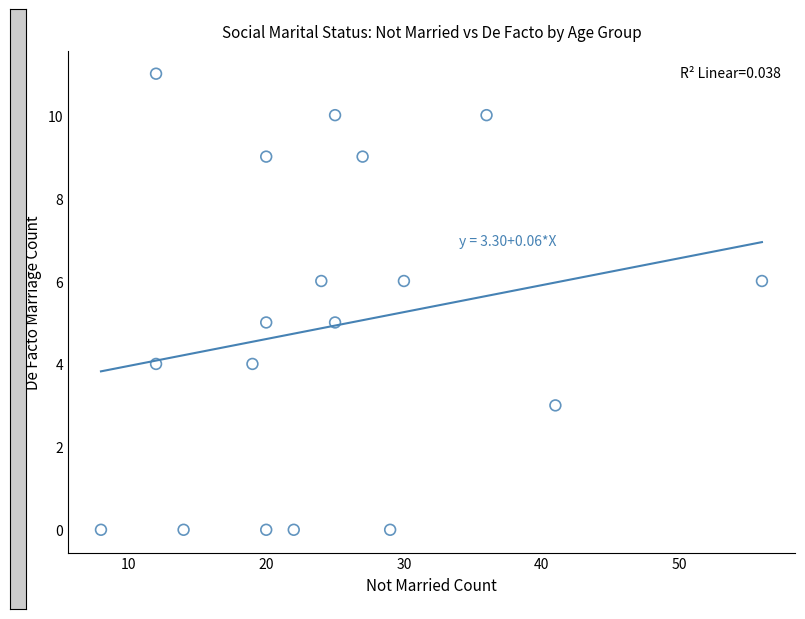

What is the range of Y values (max minus min)?

11